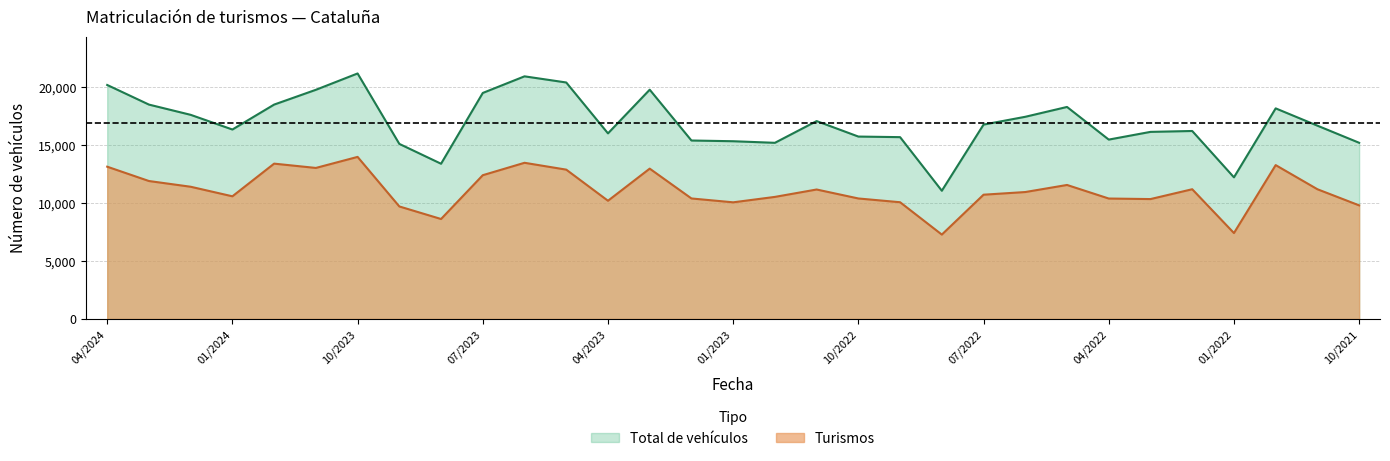

Between 11/2023 and 12/2021, which series saw the biggest shift?

Total de vehículos